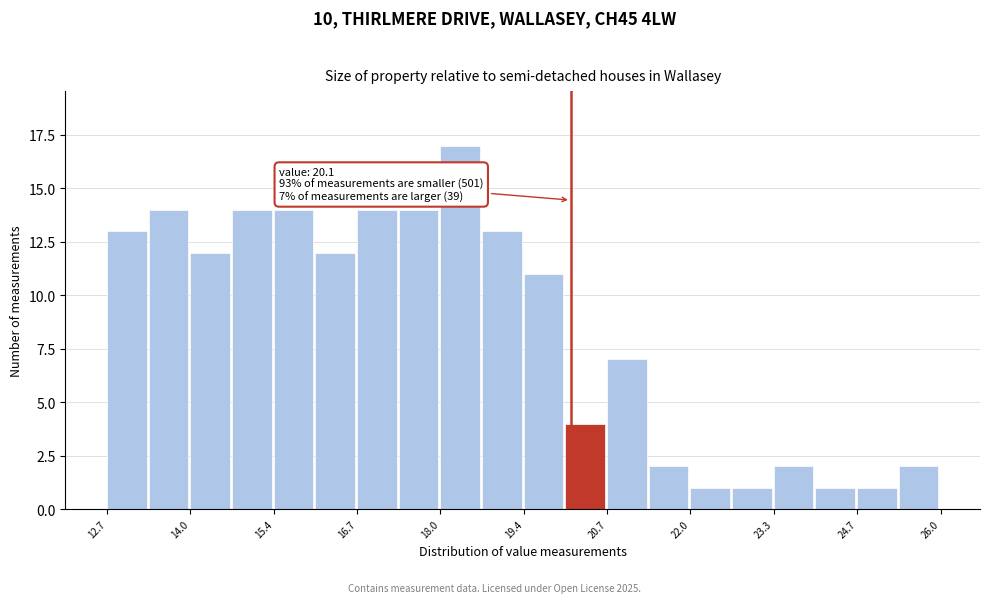

Around what value on the x-axis is the tallest bar? Give the approximate position of its centre, as read against the axis.

18.4